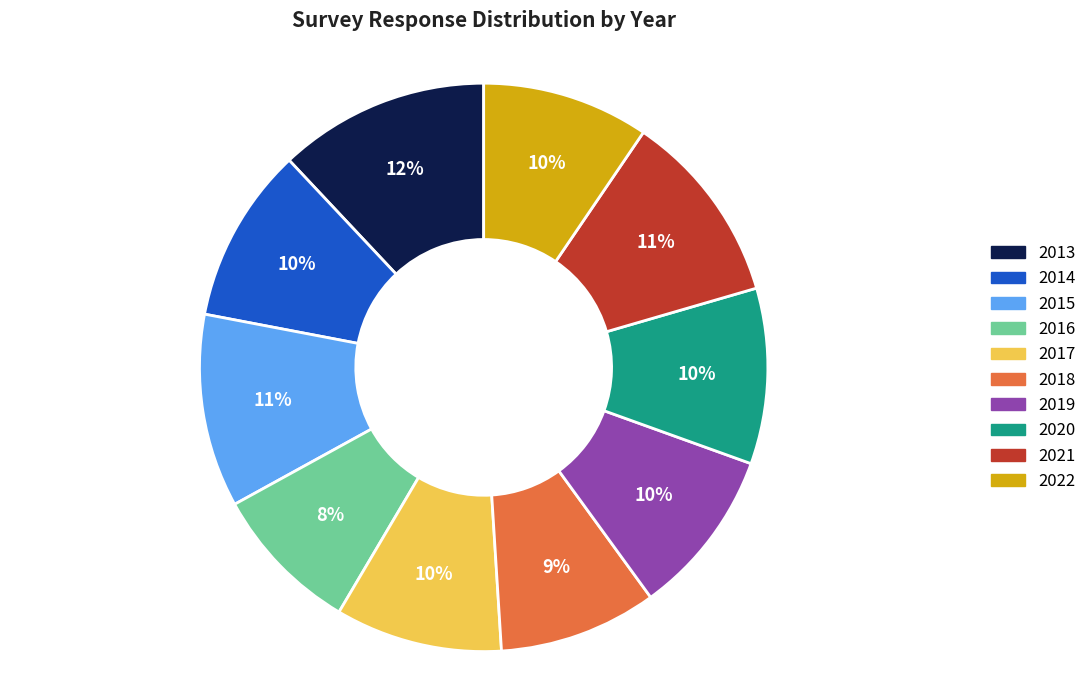

Is 2018 the majority of the pie?

No